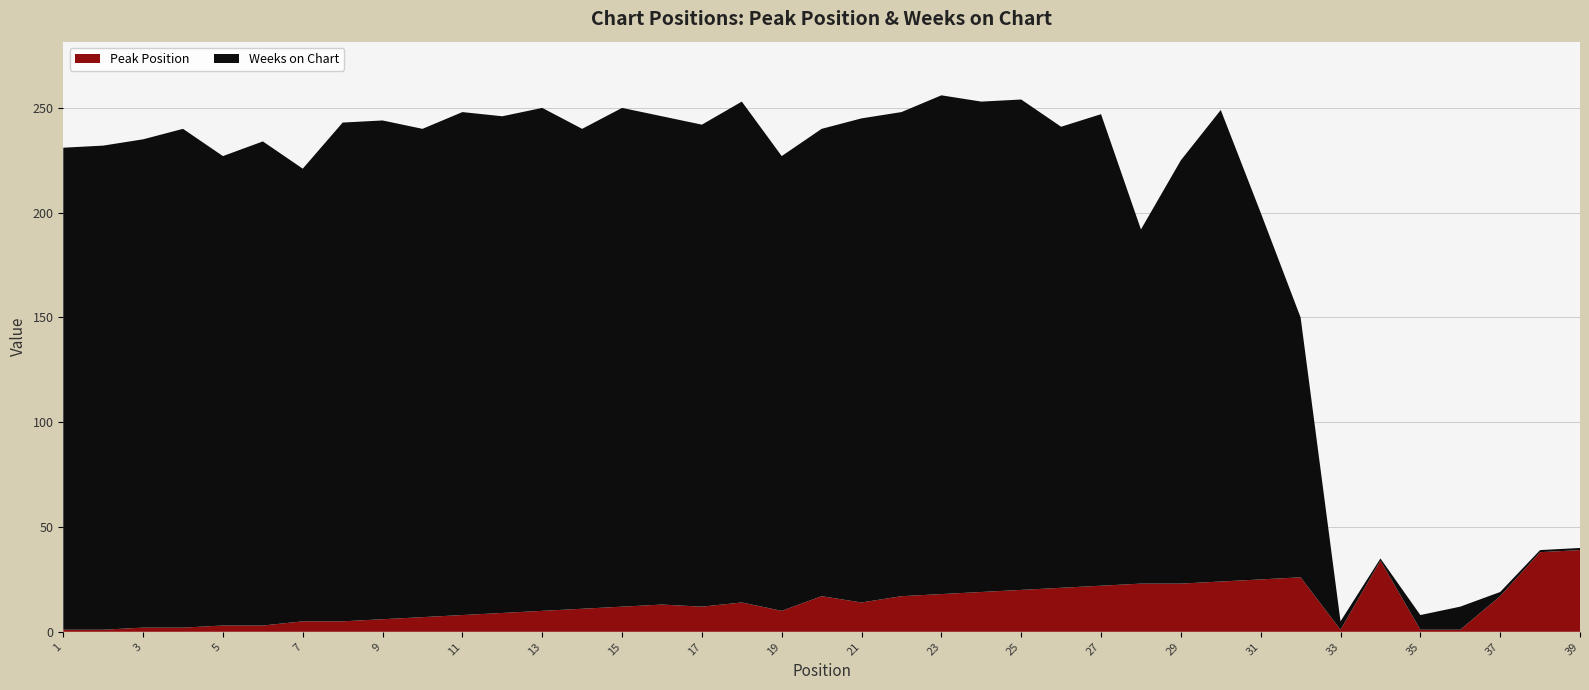

Reading right to left, what are all the values shown in this chart?

Peak Position: 39	38	17	1	1	34	1	26	25	24	23	23	22	21	20	19	18	17	14	17	10	14	12	13	12	11	10	9	8	7	6	5	5	3	3	2	2	1	1
Weeks on Chart: 1	1	2	11	7	1	4	124	175	225	202	169	225	220	234	234	238	231	231	223	217	239	230	233	238	229	240	237	240	233	238	238	216	231	224	238	233	231	230